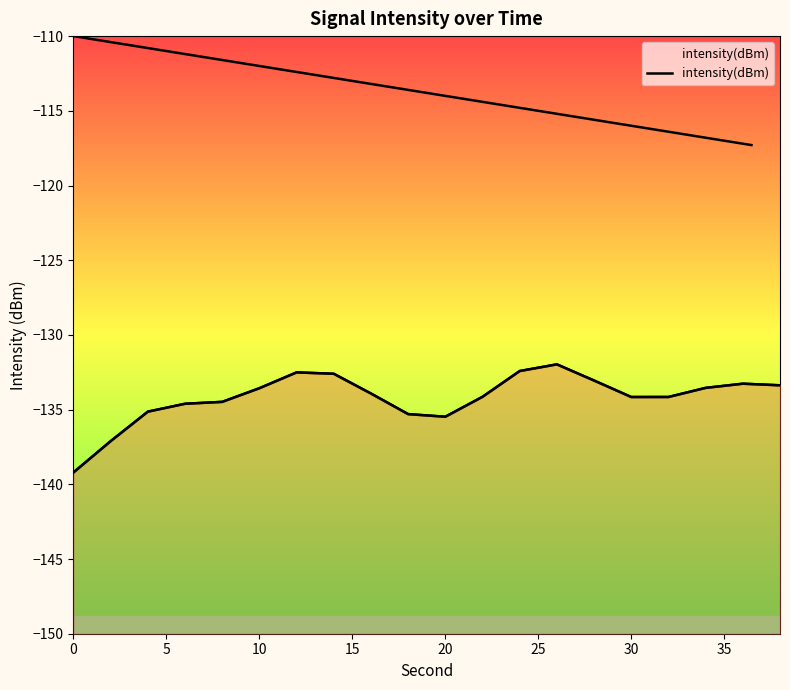

What is the value of the 2nd point from the left?

-137.1